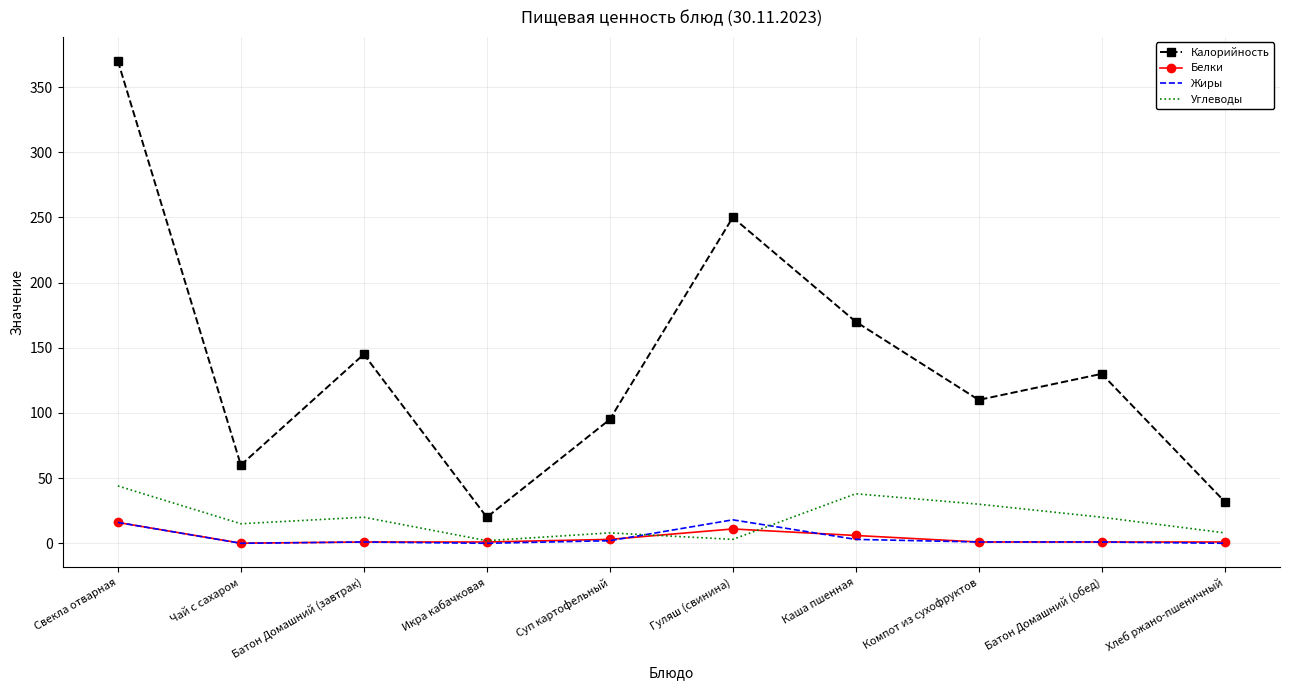

At which category does the chart reach its peak across all series?

Свекла отварная